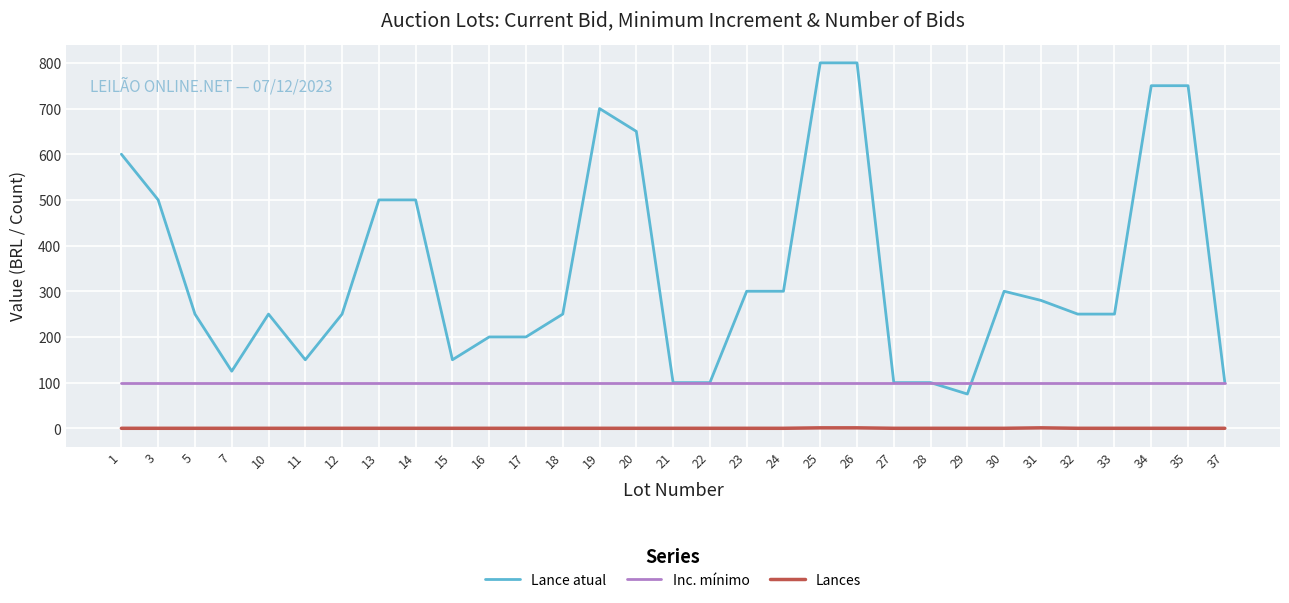

Does the chart have visible grid lines?

Yes